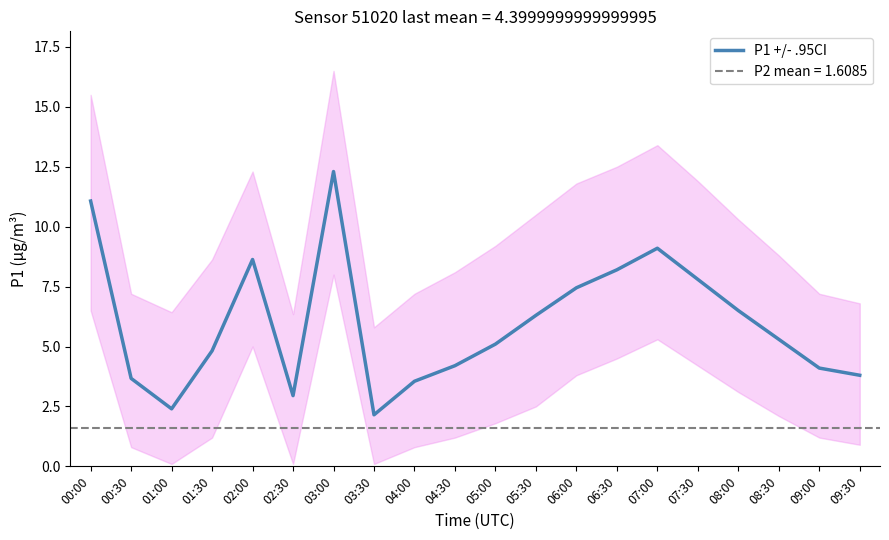

What is the label of the 10th point from the left?

04:30